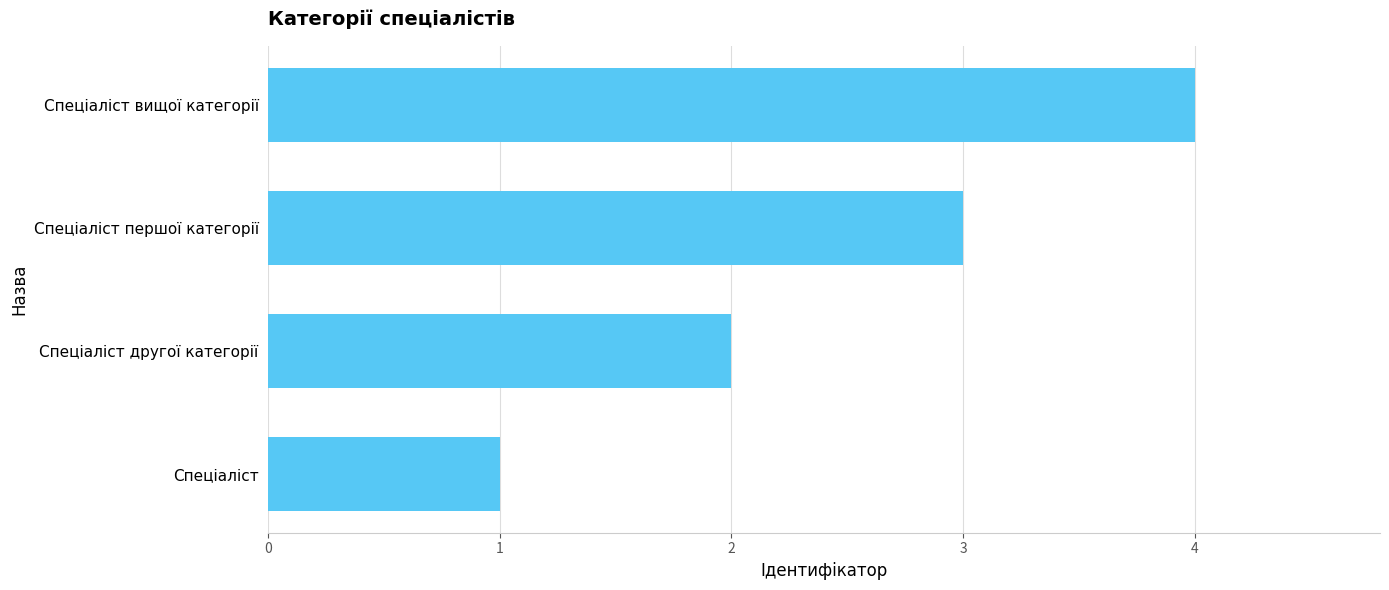

What is the difference between the maximum and minimum values?

3